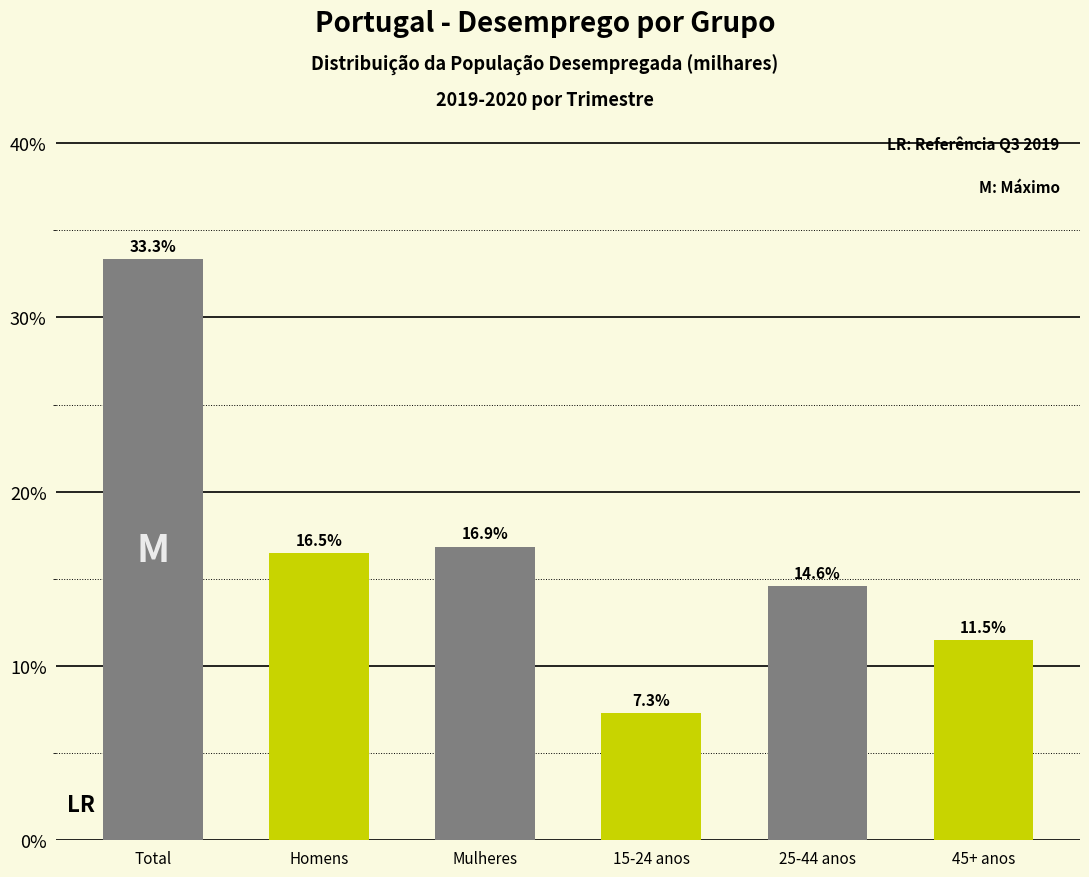

Reading left to right, extract all data points from this chart.

33.3	16.5	16.9	7.3	14.6	11.5